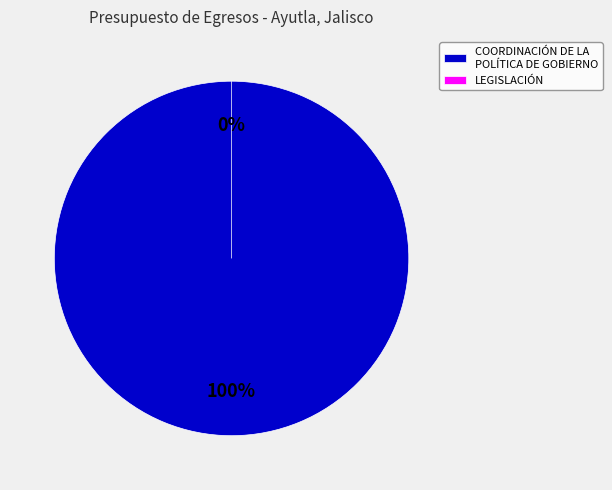

Which slice is the largest?

COORDINACIÓN DE LA POLÍTICA DE GOBIERNO